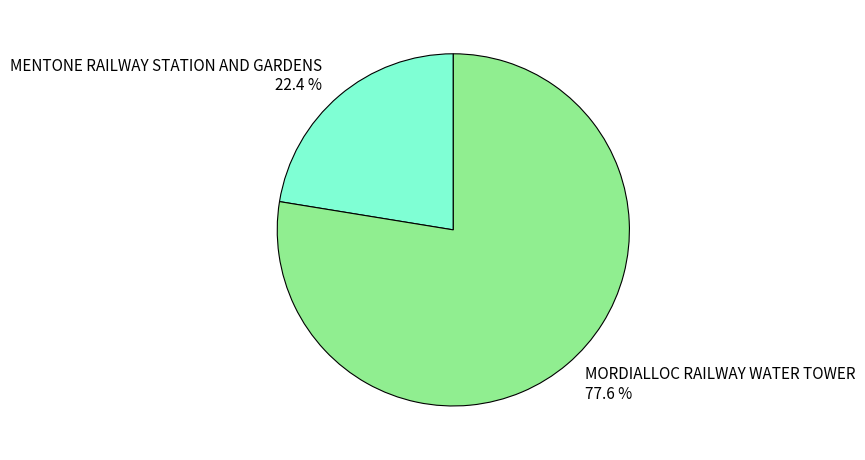

Between MORDIALLOC RAILWAY WATER TOWER and MENTONE RAILWAY STATION AND GARDENS, which is larger?

MORDIALLOC RAILWAY WATER TOWER